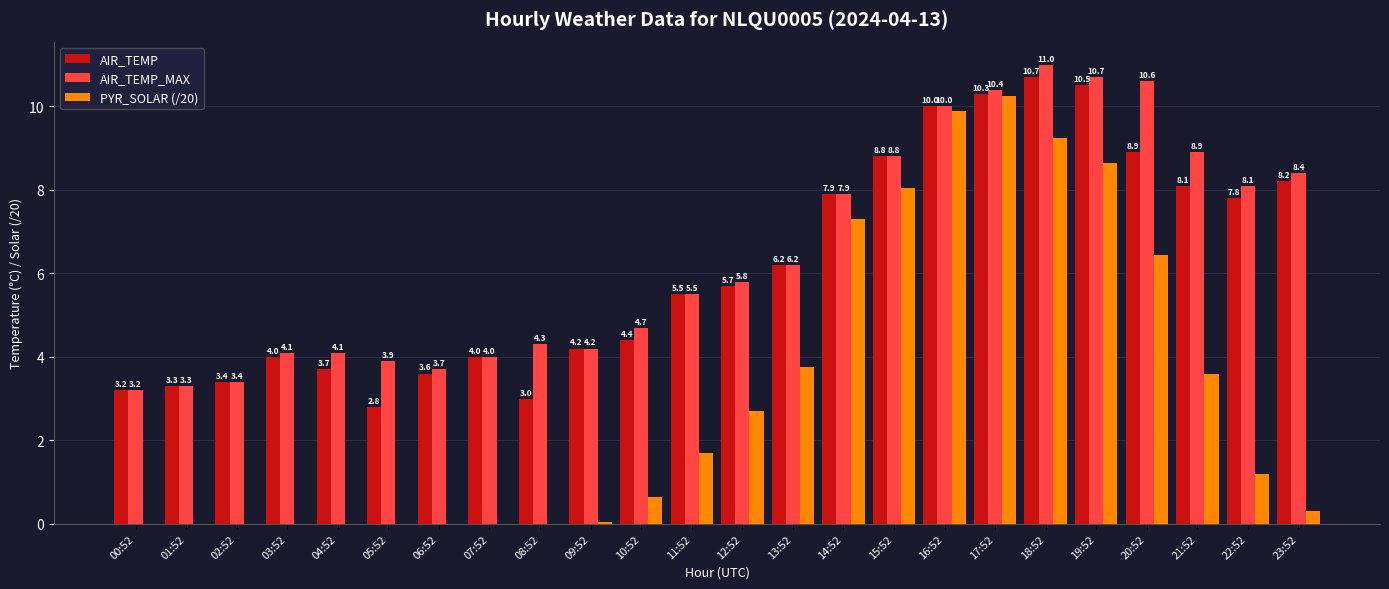

The value of AIR_TEMP at 15:52 is 8.8. True or false?

True